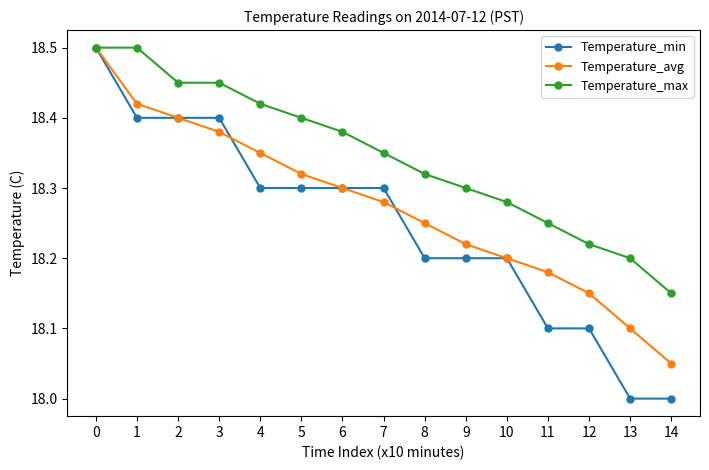

What is the smallest value displayed?

18.0